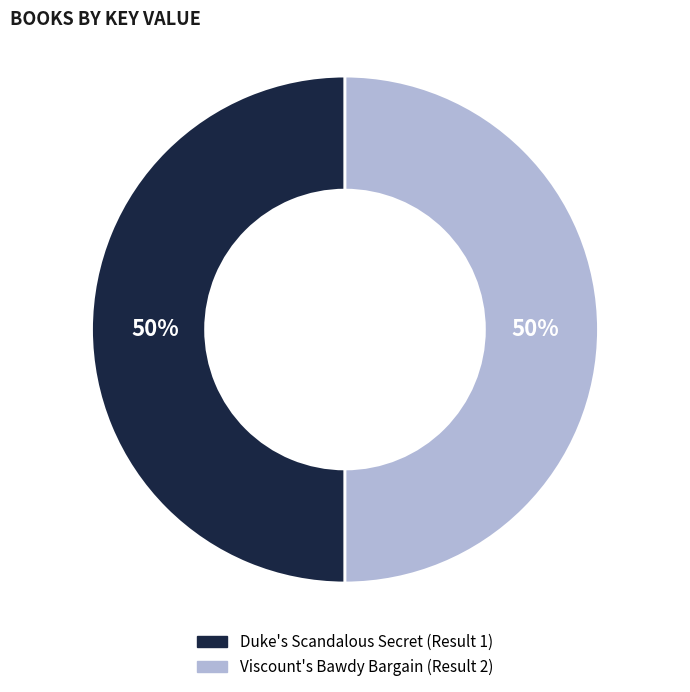

Combined, do Duke's Scandalous Secret (Result 1) and Viscount's Bawdy Bargain (Result 2) account for over 50%?

Yes